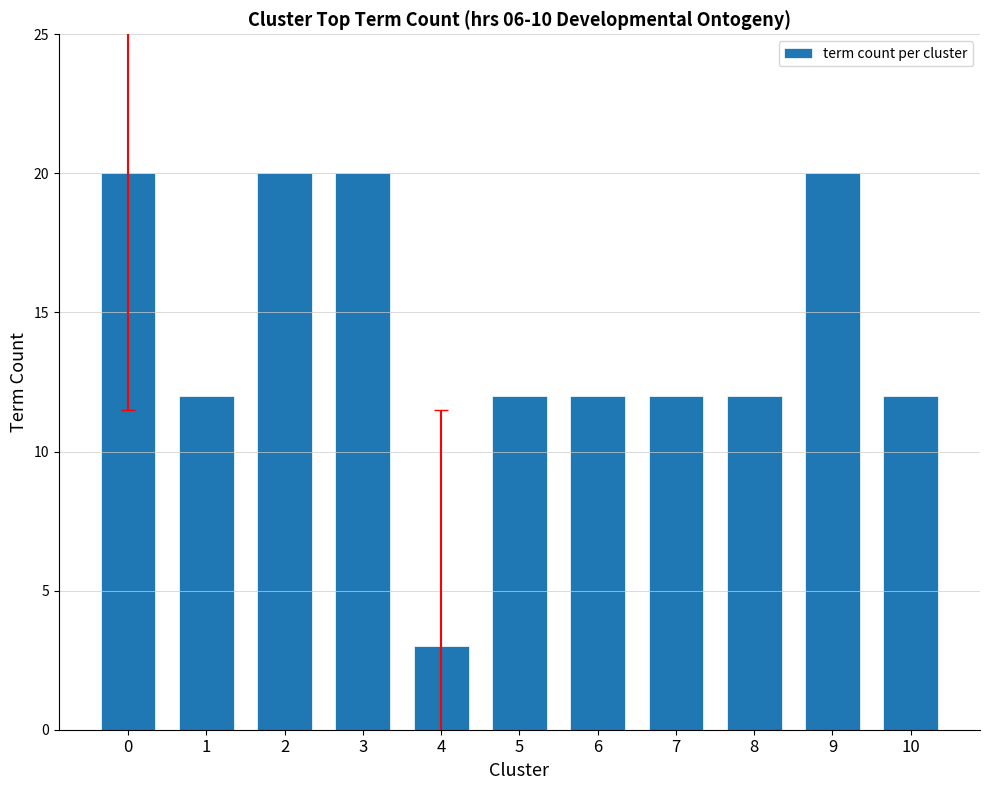

Read the value at 5, to the nearest 5.

10